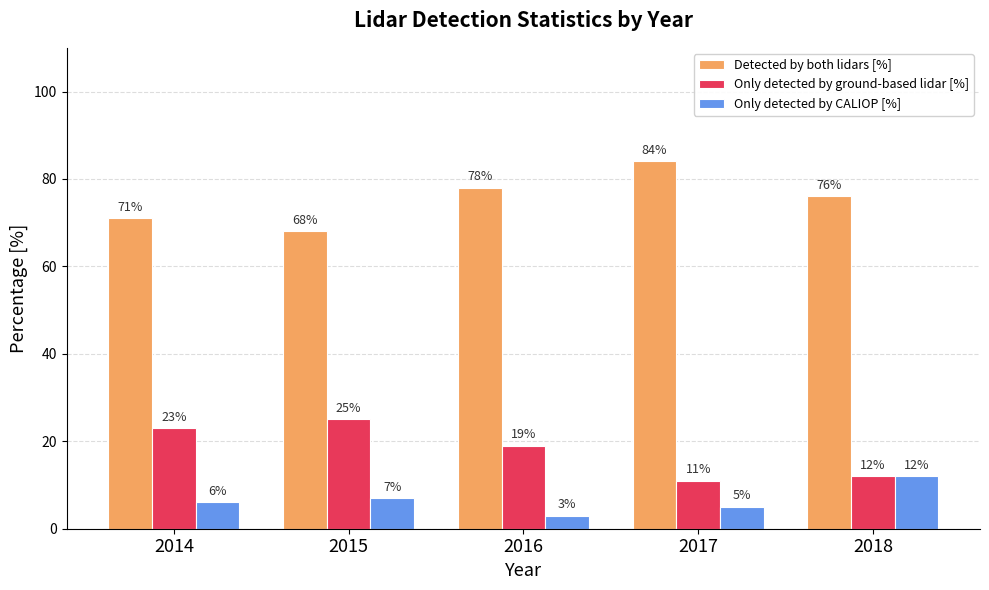

How many bars are there in each group?

3